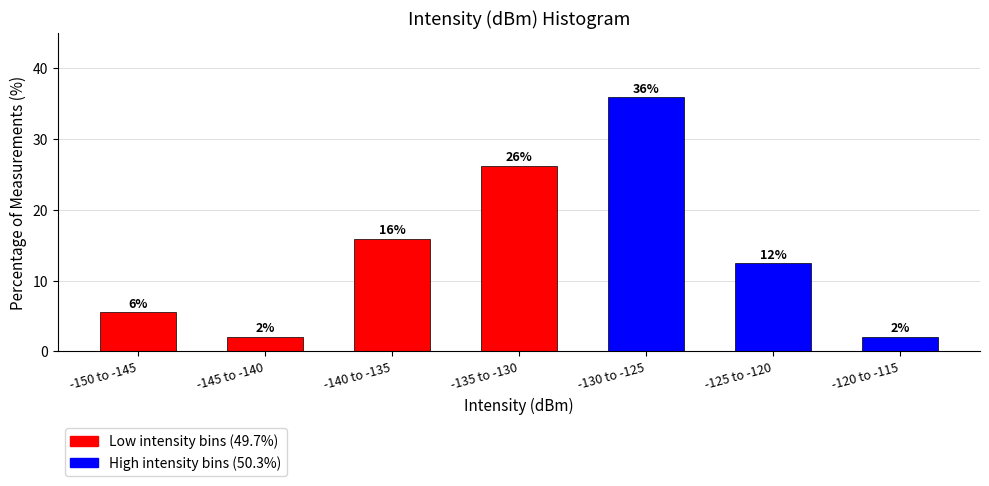

How many bars are there in total?

7